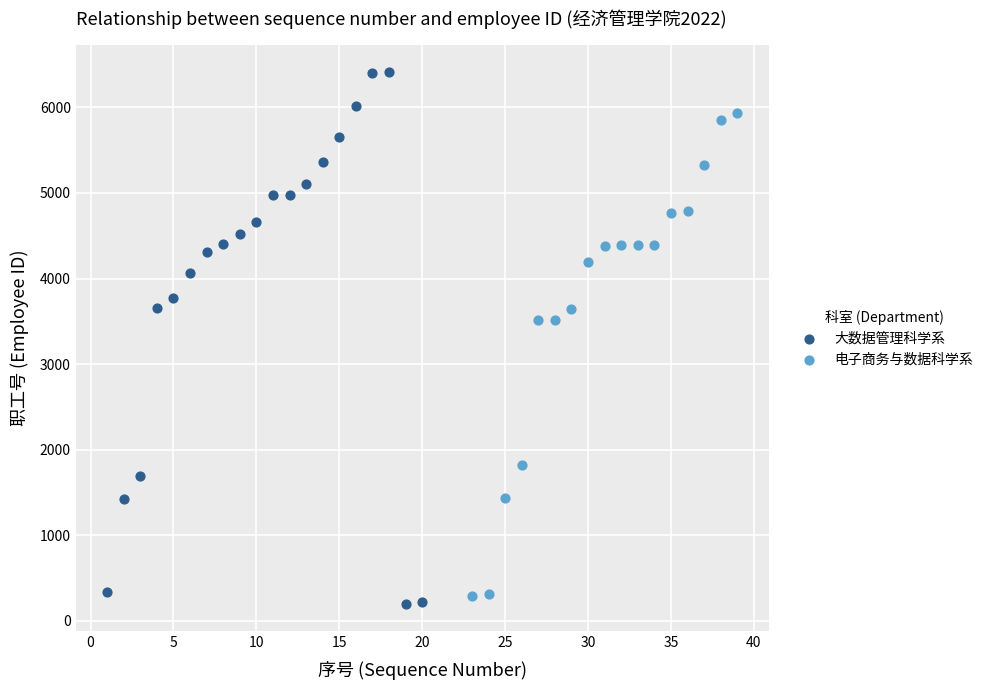

Which series reaches the maximum Y coordinate?

大数据管理科学系